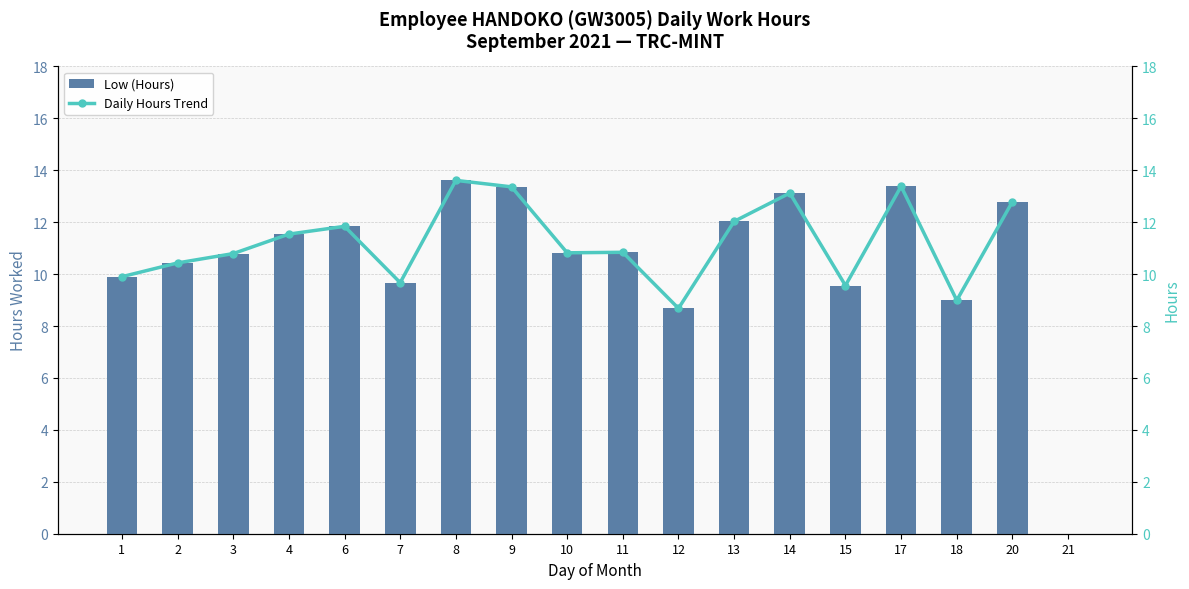

What value does the Daily Hours Trend series have at 14?

13.1